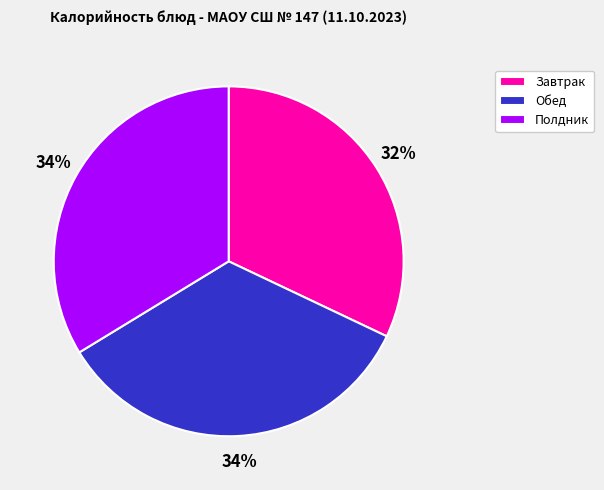

The Обед slice represents 34% of the pie. True or false?

True